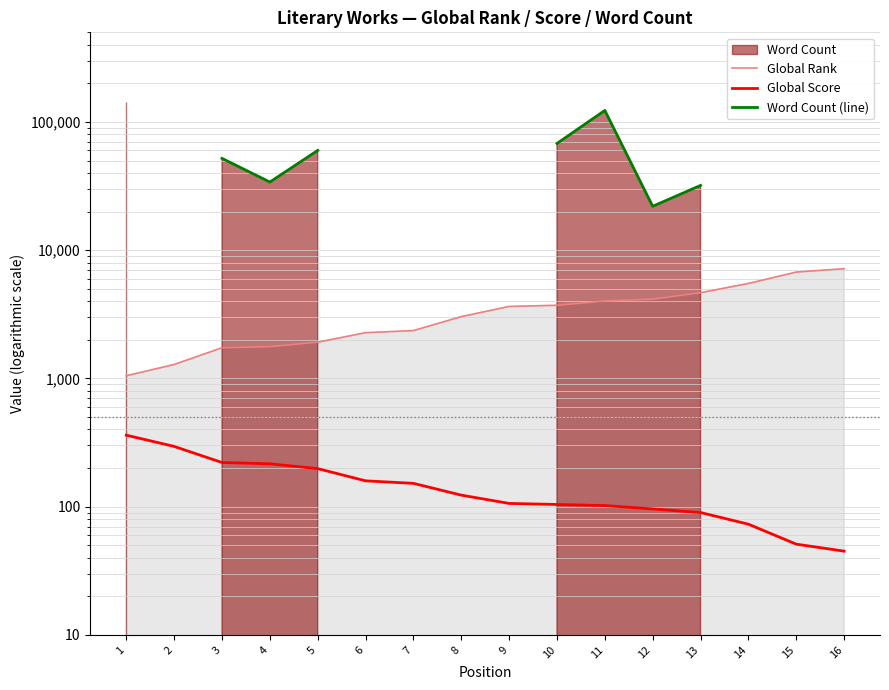

How many distinct data groups are displayed?

3